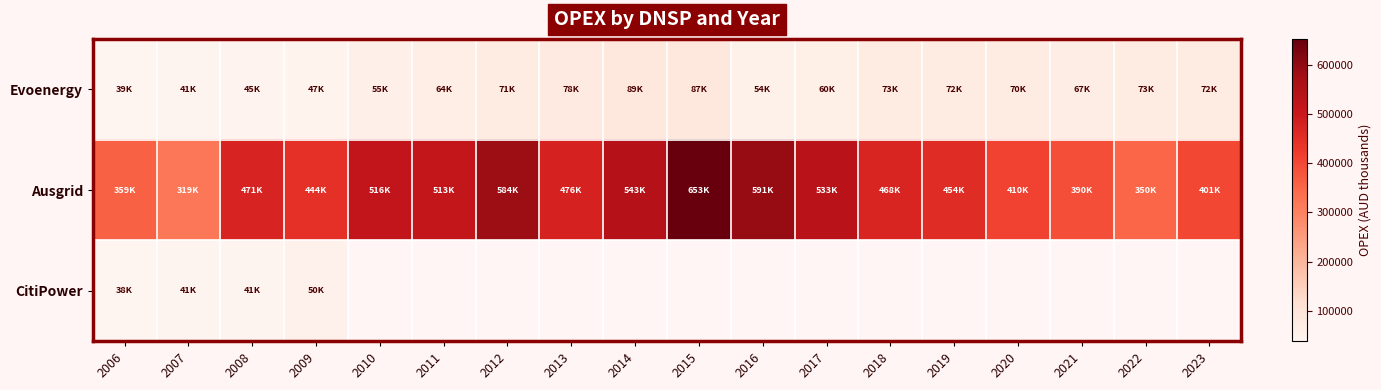

Which series has the largest total across all categories?

Ausgrid